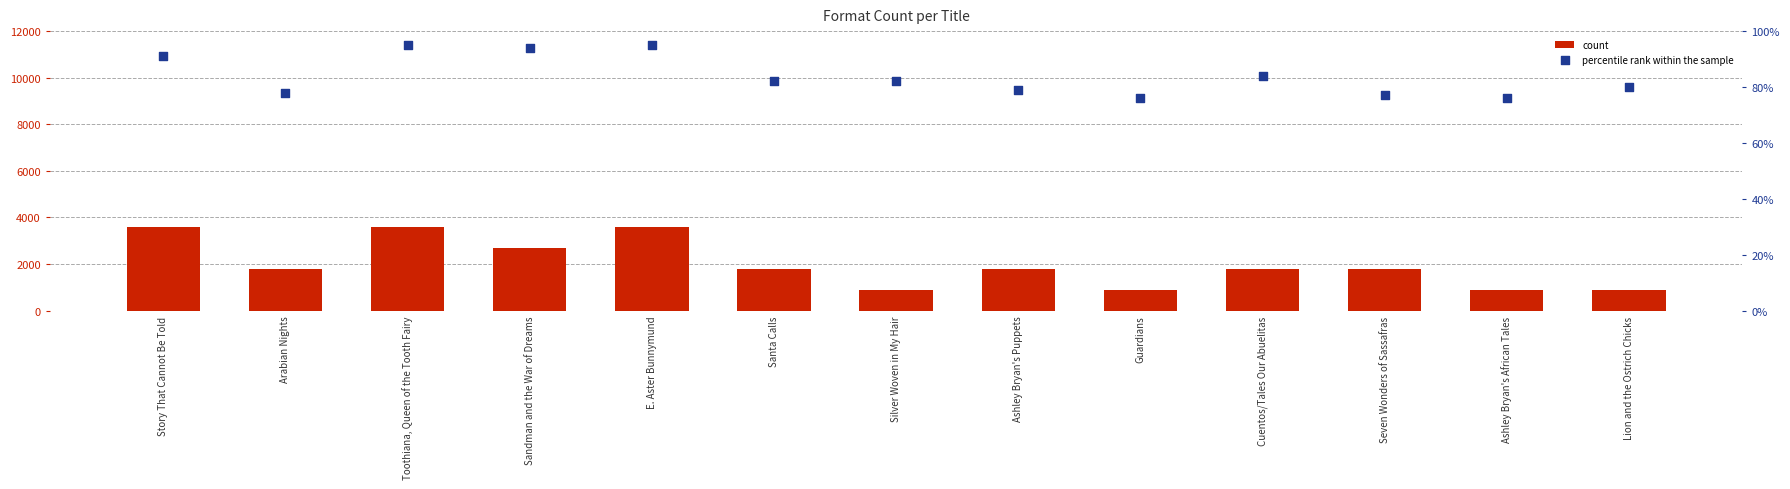

Which series contains the lowest Y value?

percentile rank within the sample